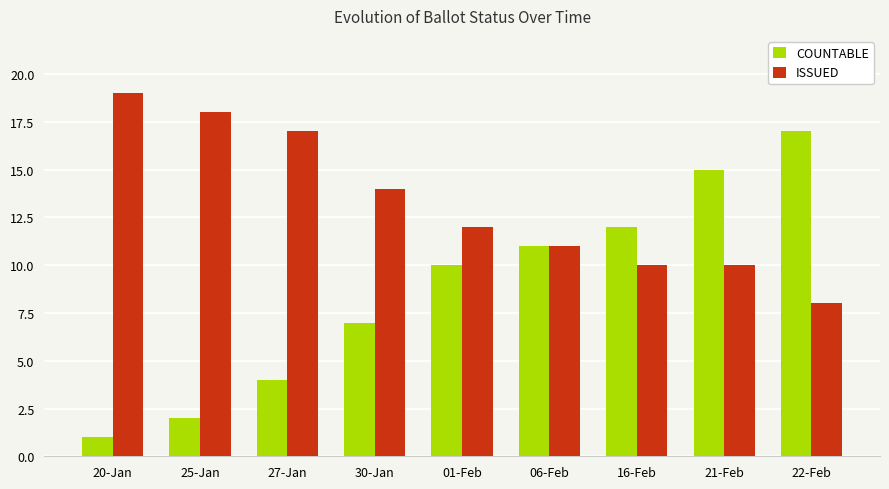

Reading left to right, extract all data points from this chart.

COUNTABLE: 20-Jan=1	25-Jan=2	27-Jan=4	30-Jan=7	01-Feb=10	06-Feb=11	16-Feb=12	21-Feb=15	22-Feb=17
ISSUED: 20-Jan=19	25-Jan=18	27-Jan=17	30-Jan=14	01-Feb=12	06-Feb=11	16-Feb=10	21-Feb=10	22-Feb=8